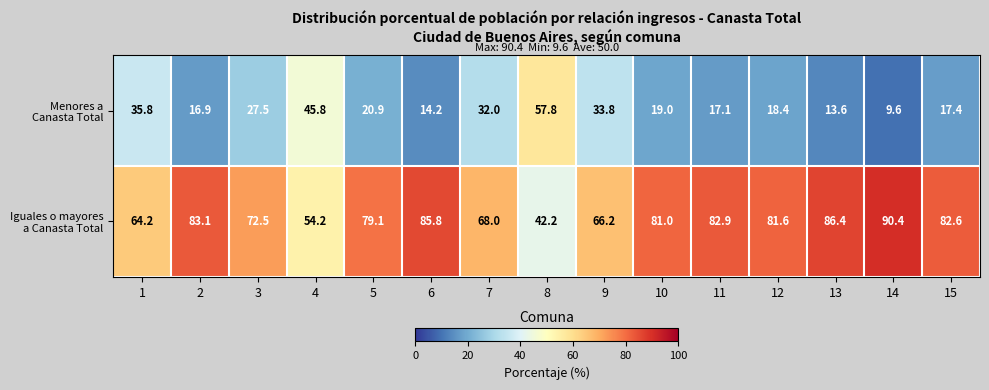

At how many categories does at least one series exceed 76?

9